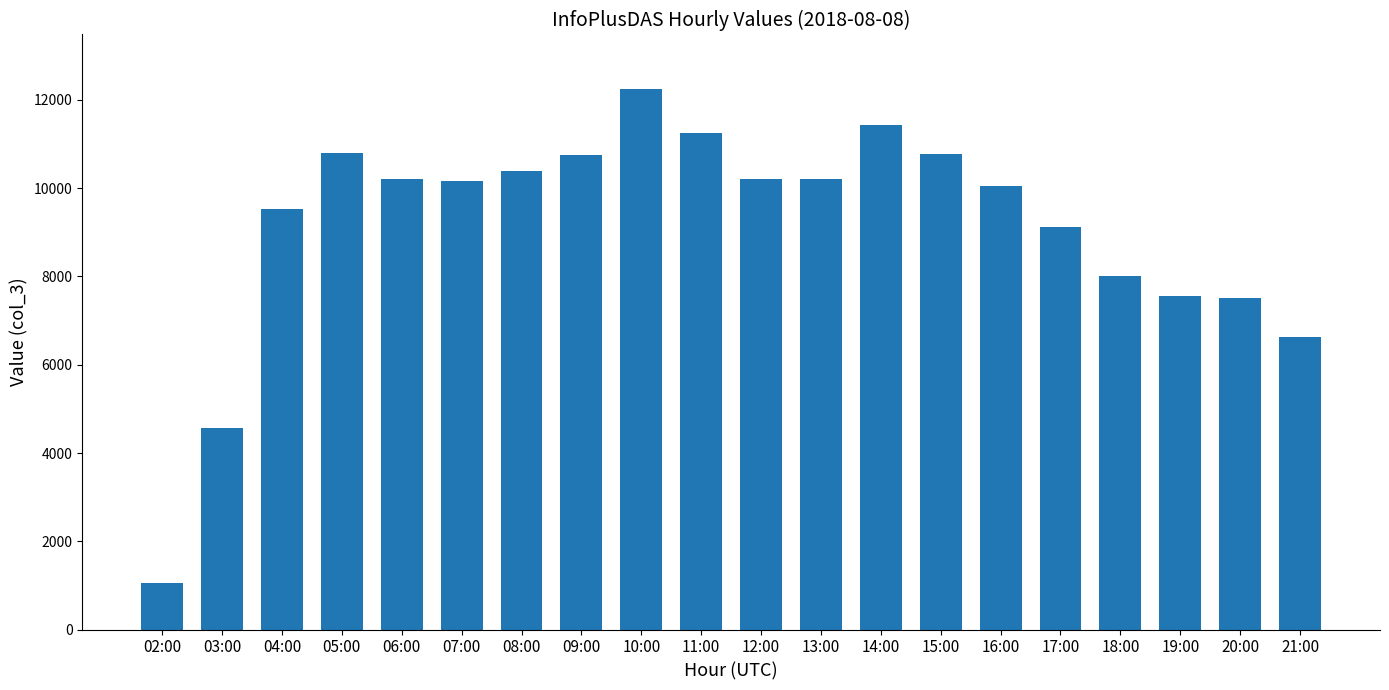

What is the label of the 4th bar from the left?

05:00